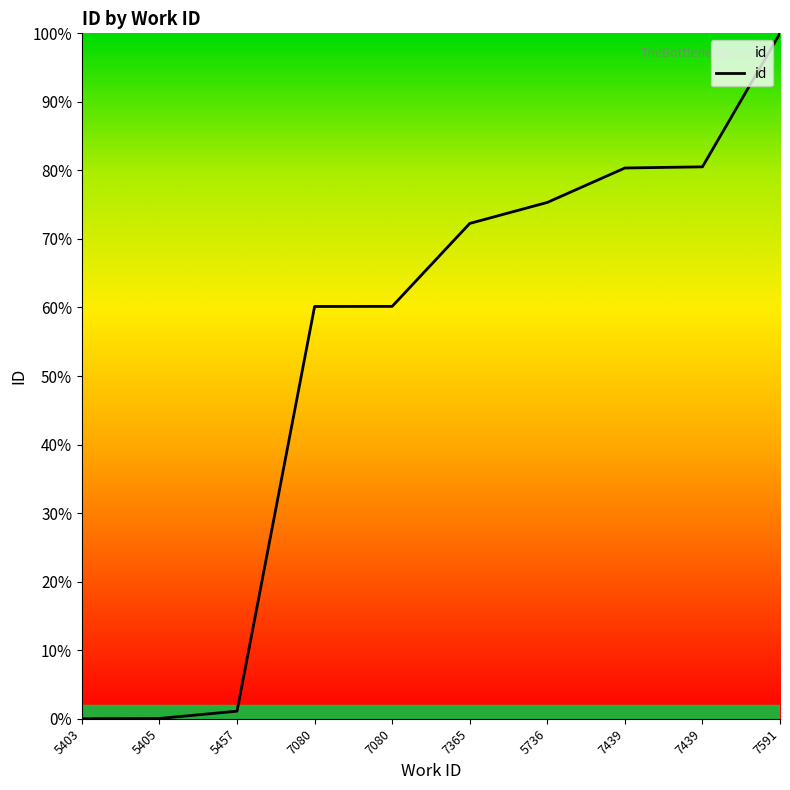

Which category has the highest value across all series?

7591